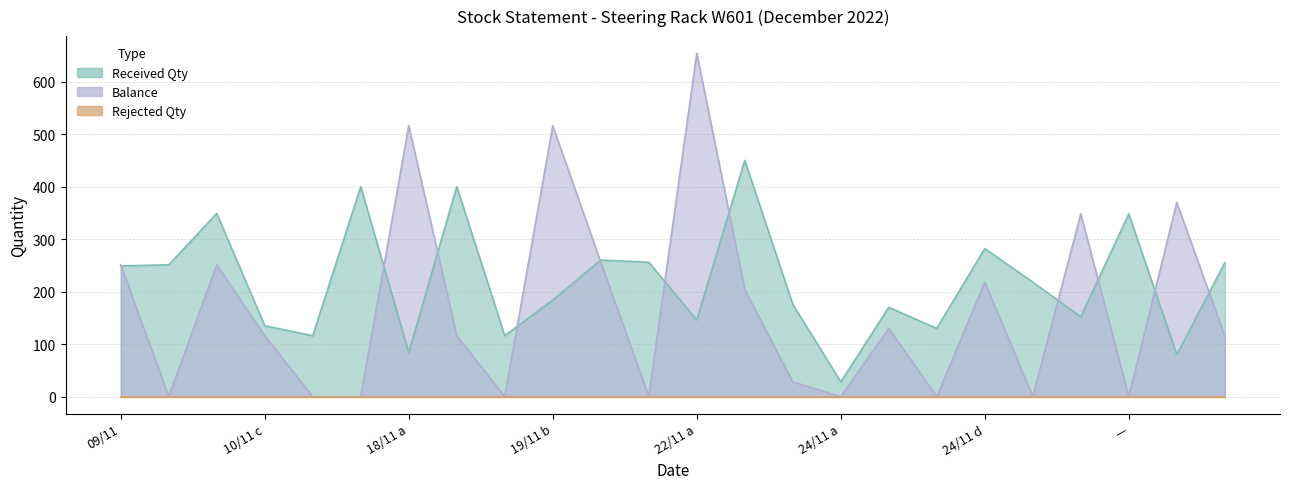

At which label is Balance closest to 327?

20